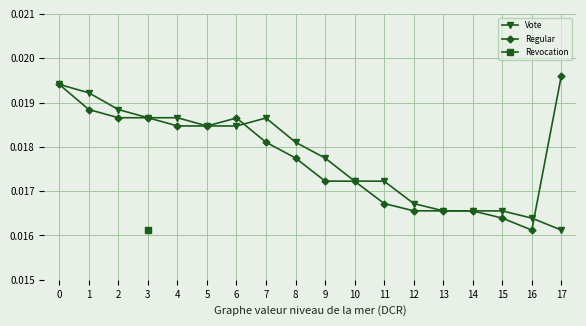

Which category has the highest value in the Regular series?

17